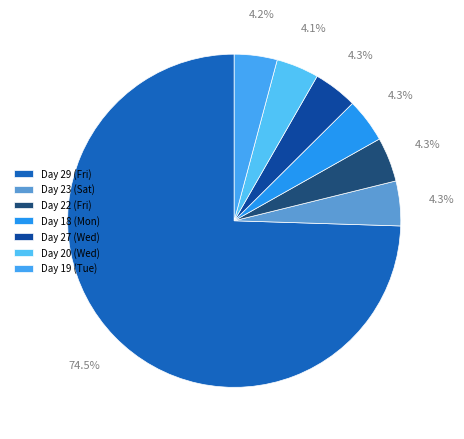

To the nearest percent, what is the average slice percentage?

14%